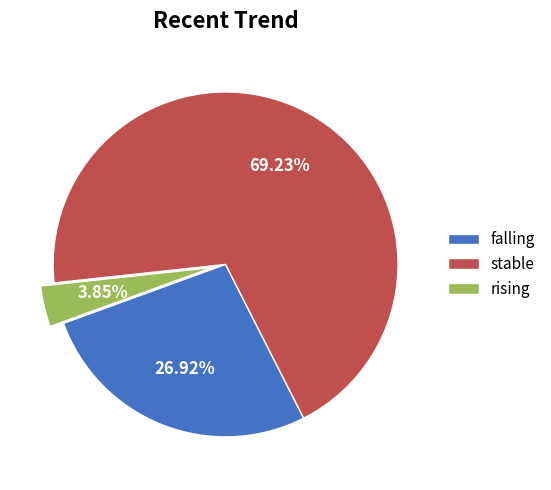

Which slice is the smallest?

rising